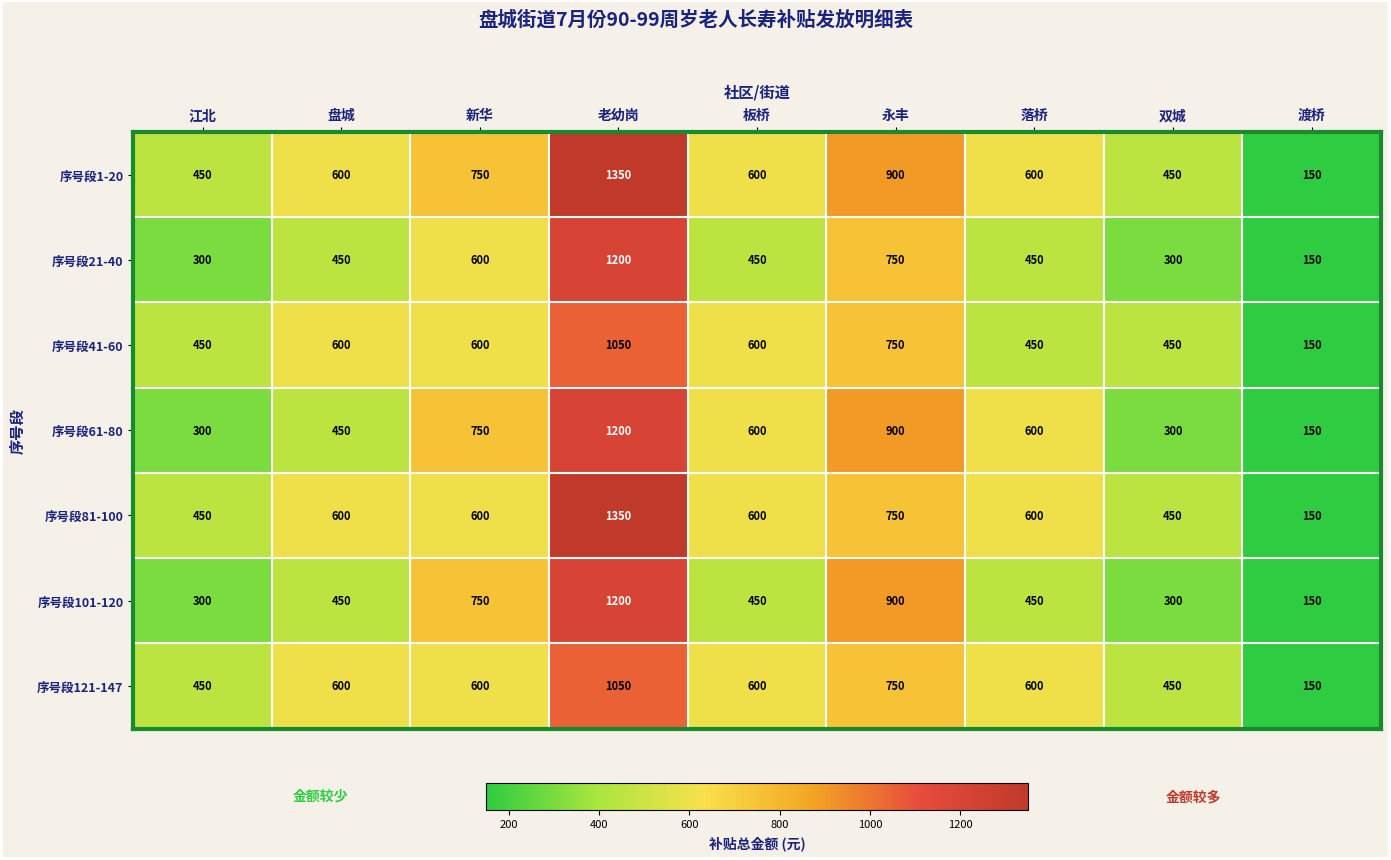

What is the difference between the maximum and second lowest values in the 序号段61-80 series?

900